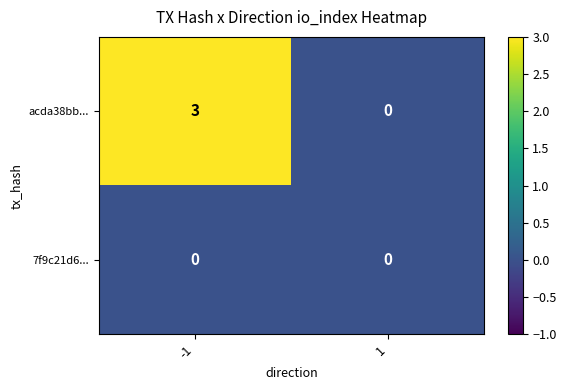

Which series has the largest total across all categories?

acda38bb...